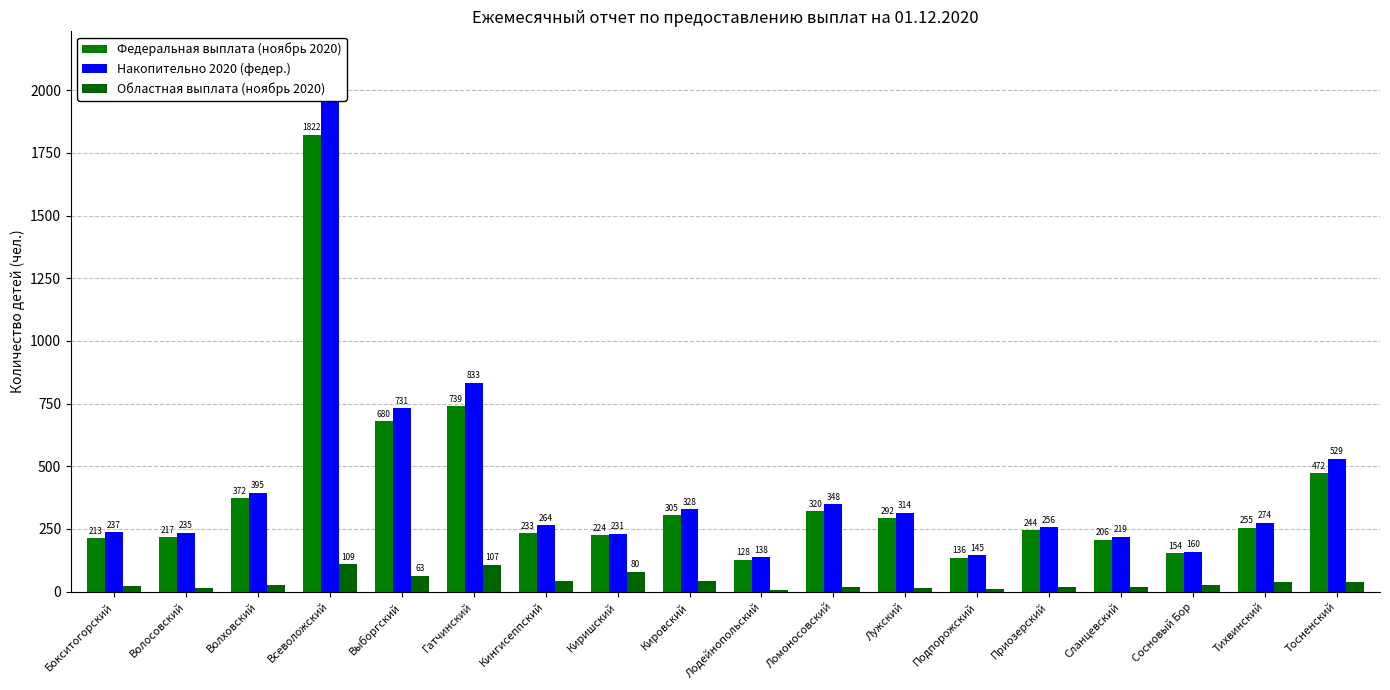

How many bars are there in each group?

3